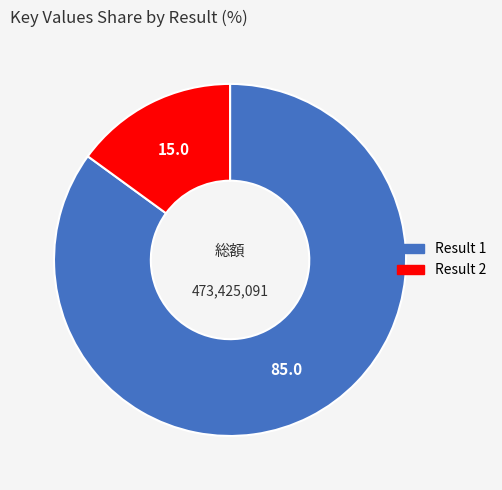

Which category accounts for the majority?

Result 1